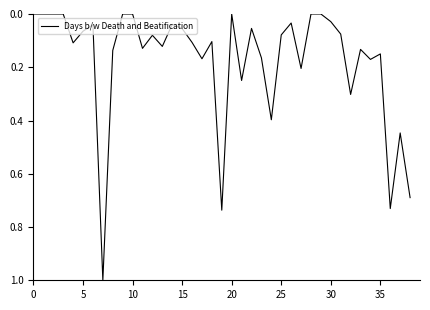

What is the difference between the maximum and minimum values?

1.0